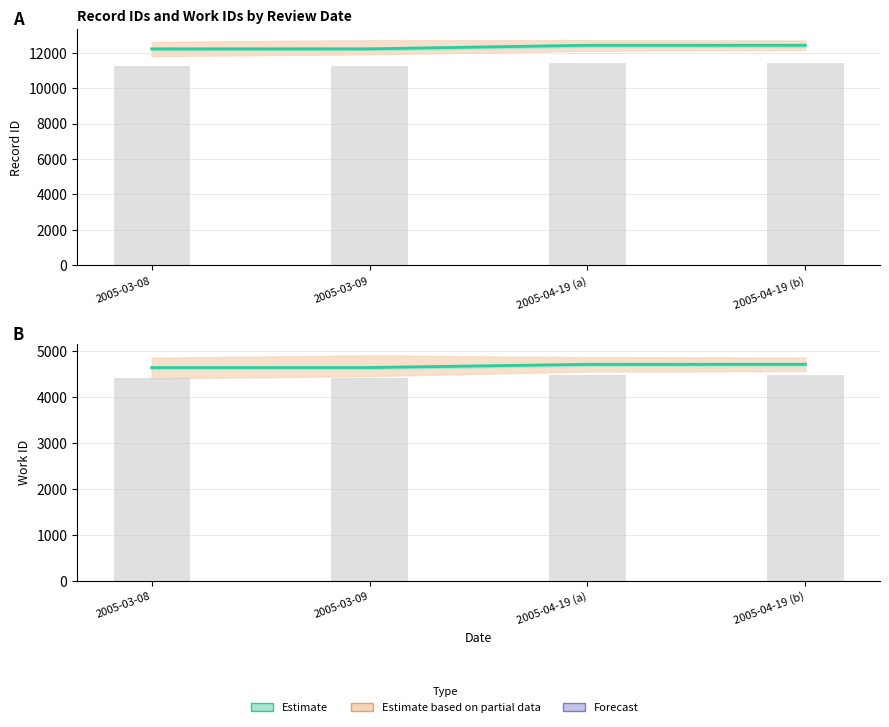

At which label does work_id (Estimate) first exceed 4705?

2005-04-19 (b)